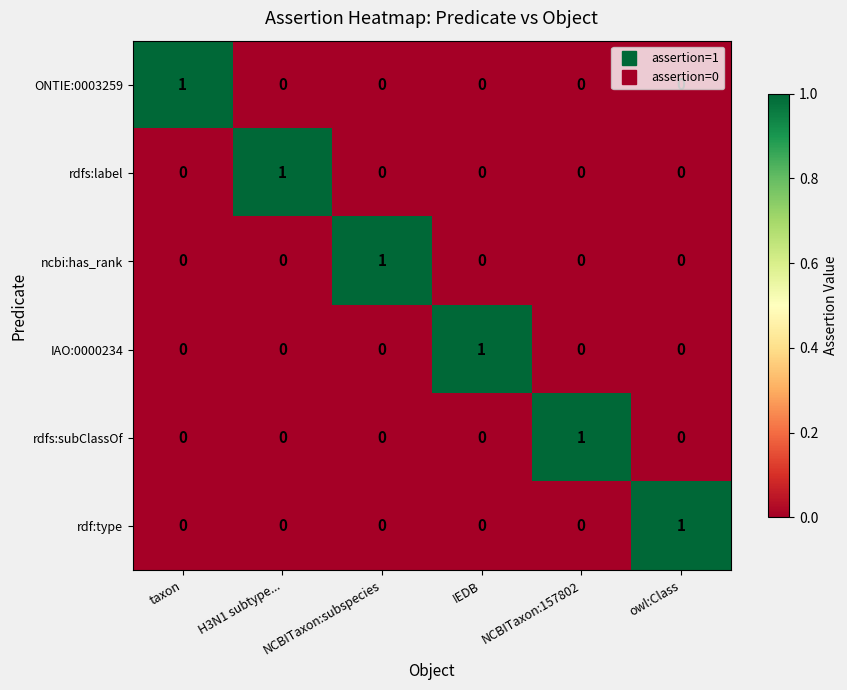

The value of rdfs:label at NCBITaxon:subspecies is -1. True or false?

False